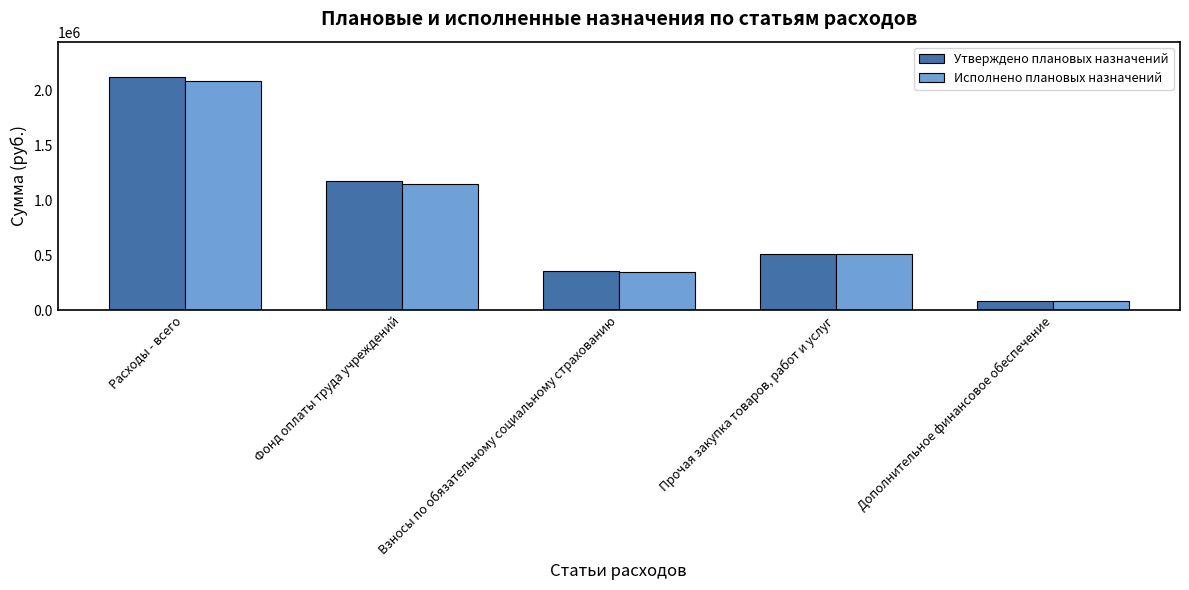

Which series has the widest spread of values?

Утверждено плановых назначений